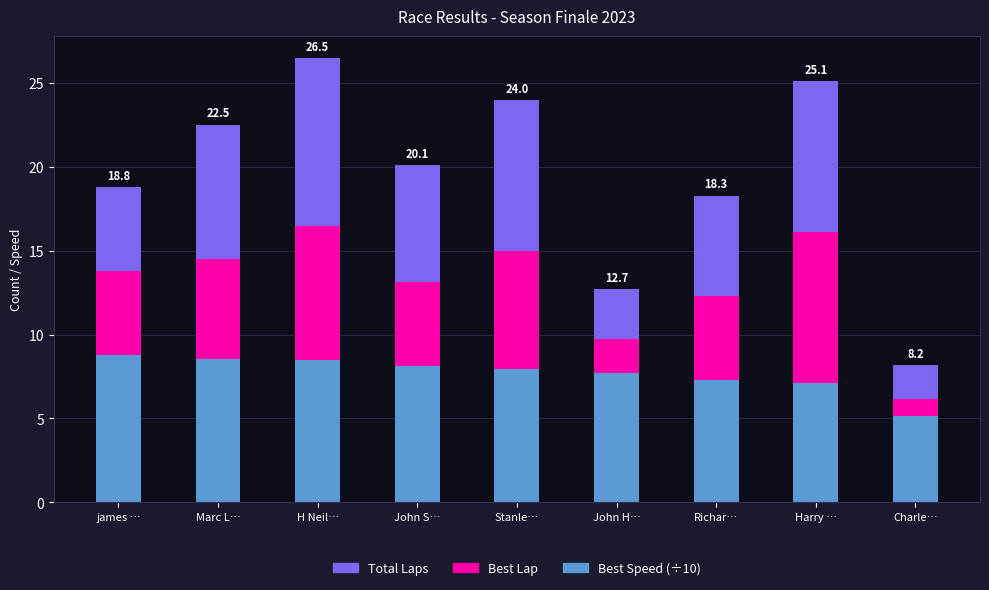

True or false: Best Speed (÷10) has a value of 8.5 at Marc L….

True